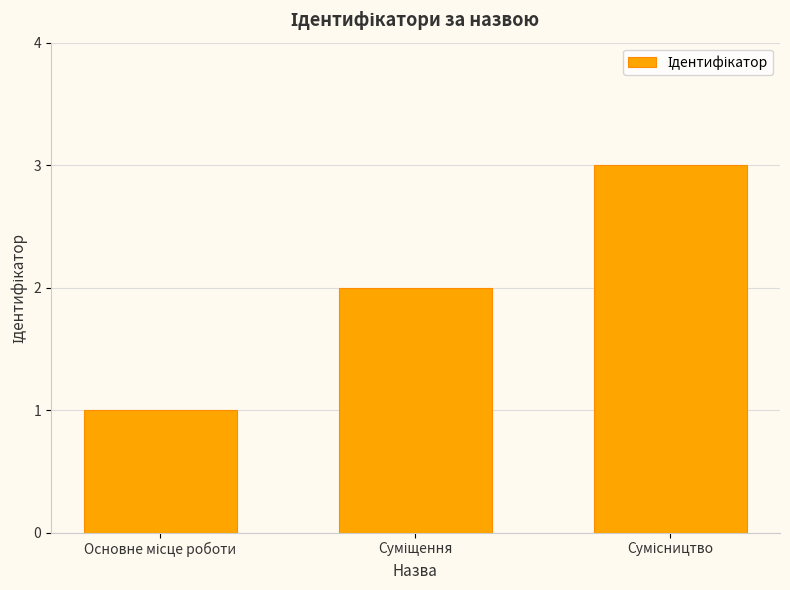

What is the maximum value shown in the chart?

3